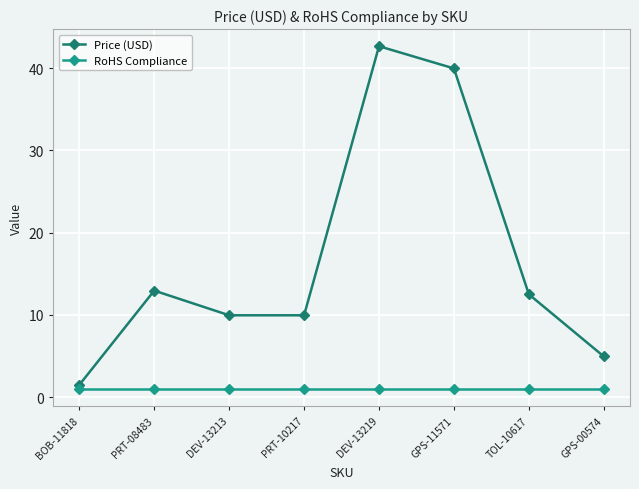

True or false: RoHS Compliance and Price (USD) intersect in this chart.

False